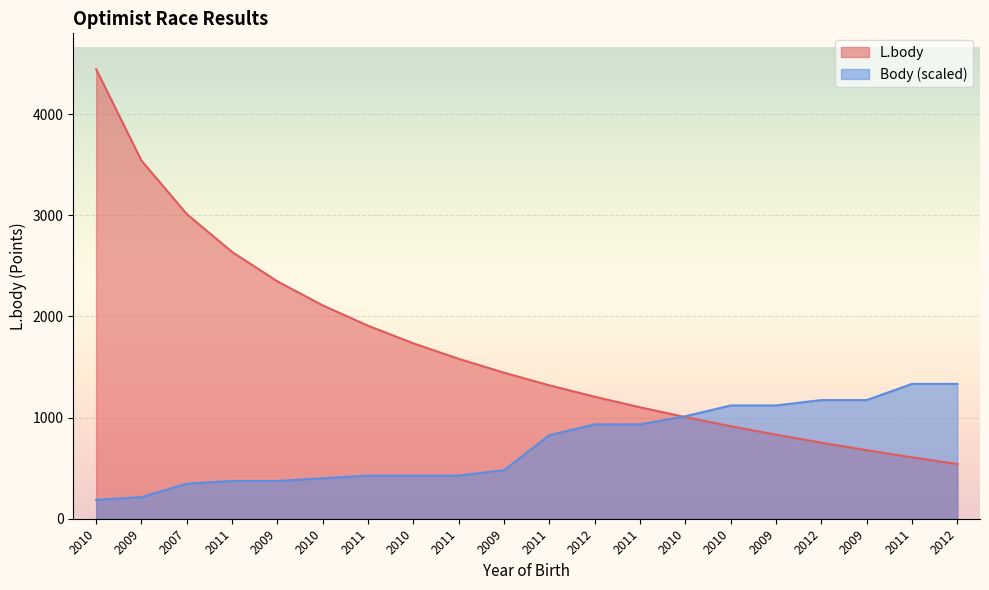

True or false: L.body has more than 2 interior local peaks.

False